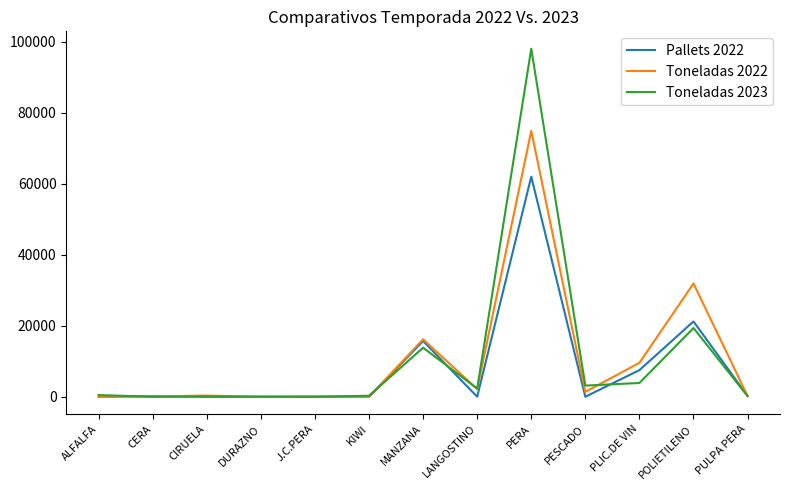

At which category is the sum across all series the highest?

PERA